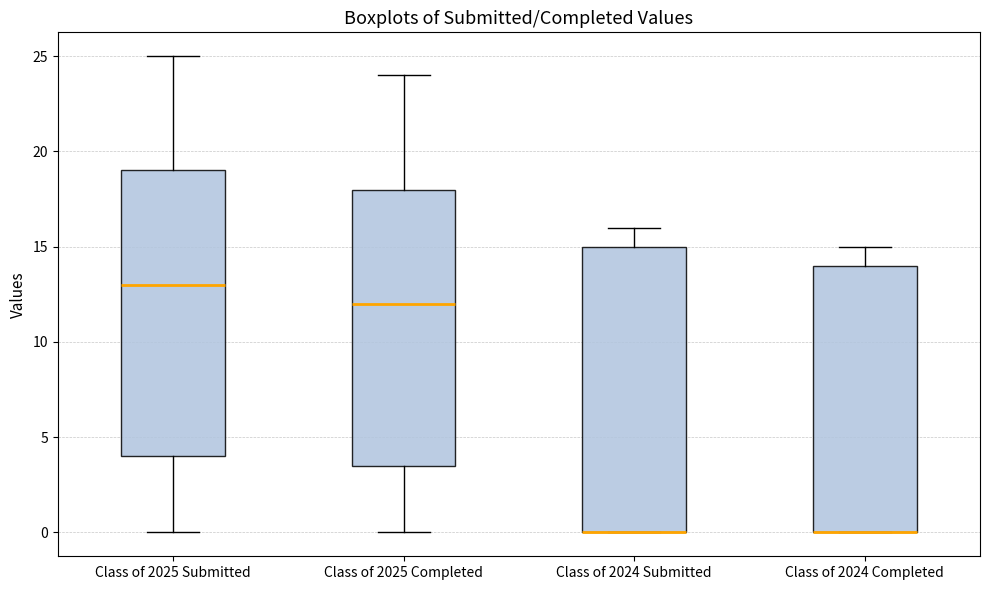

Reading left to right, read every box against the y-axis: the position of its median line, the range the box covers, and the ends of its whiskers. The values are not printed on the chart, so give them approximately, as read against the axis.

Class of 2025 Submitted: median 13.0, box 4.0 to 19.0, whiskers 0.0 to 25.0
Class of 2025 Completed: median 12.0, box 3.5 to 18.0, whiskers 0.0 to 24.0
Class of 2024 Submitted: median 0.0 (drawn on the box's lower edge), box 0.0 to 15.0, whiskers 0.0 to 16.0
Class of 2024 Completed: median 0.0 (drawn on the box's lower edge), box 0.0 to 14.0, whiskers 0.0 to 15.0